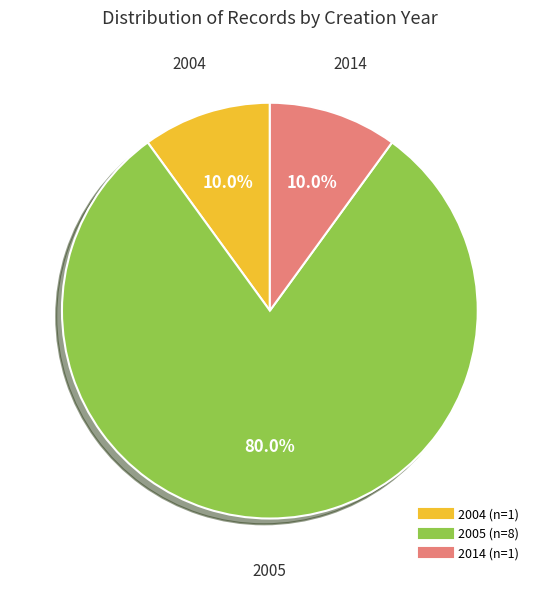

Is there any slice that represents more than half of the pie?

Yes